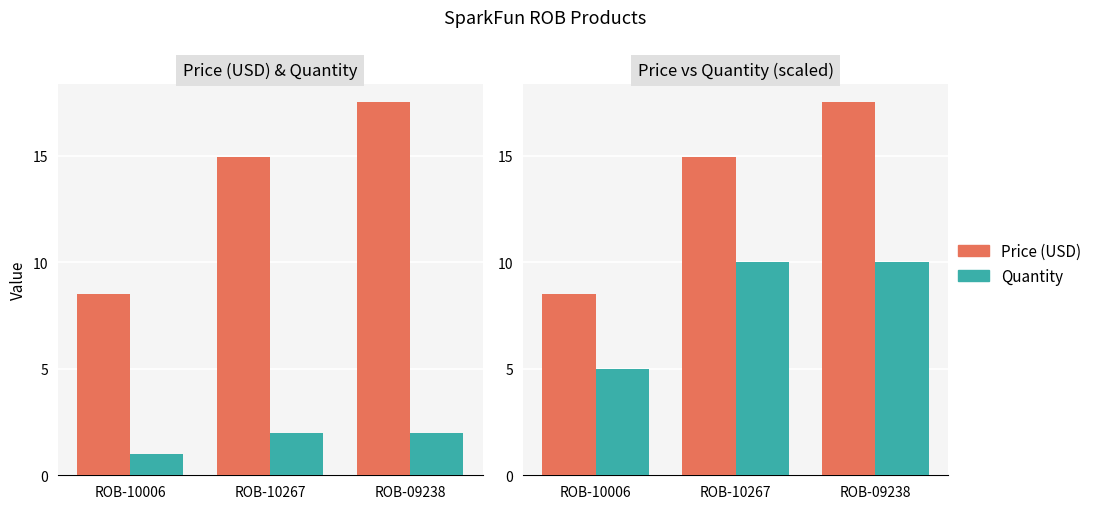

Reading left to right, extract all data points from this chart.

Price (USD): 8.5	14.9	17.5
Quantity: 1.0	2.0	2.0
Quantity × 5: 5.0	10.0	10.0